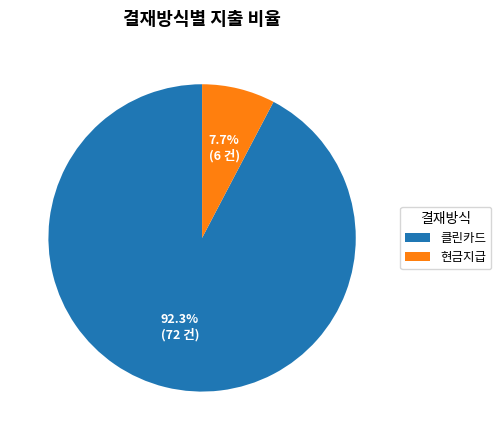

Count the number of slices in the pie.

2